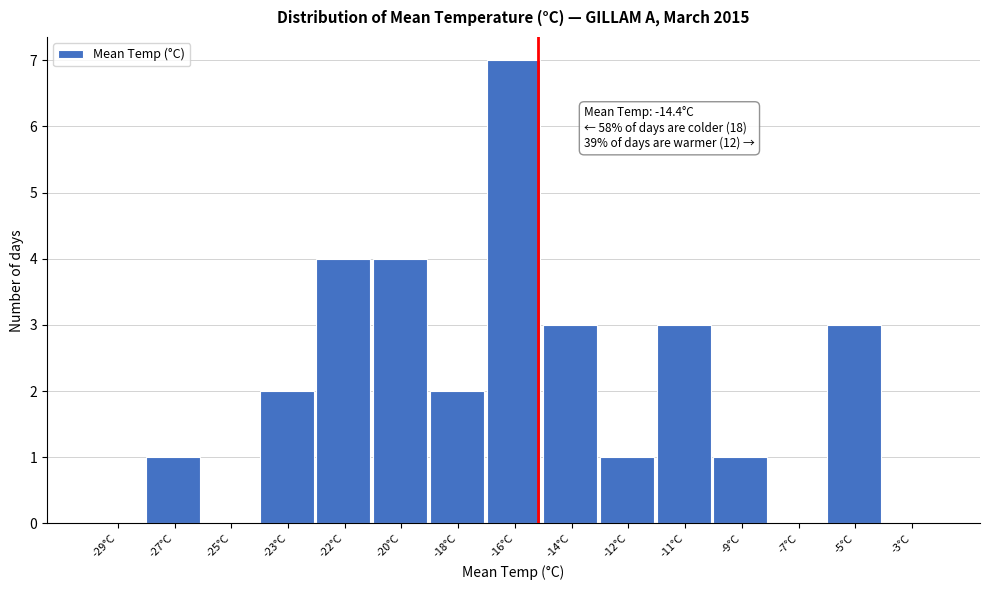

Reading left to right, extract all data points from this chart.

-29°C=0	-27°C=1	-25°C=0	-23°C=2	-22°C=4	-20°C=4	-18°C=2	-16°C=7	-14°C=3	-12°C=1	-11°C=3	-9°C=1	-7°C=0	-5°C=3	-3°C=0